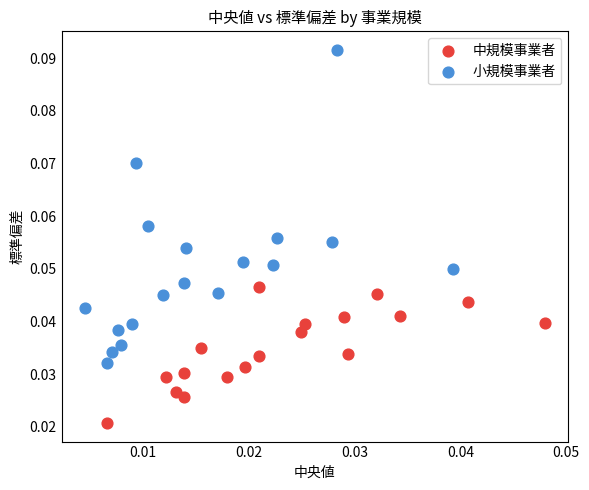

Which series contains the lowest Y value?

中規模事業者